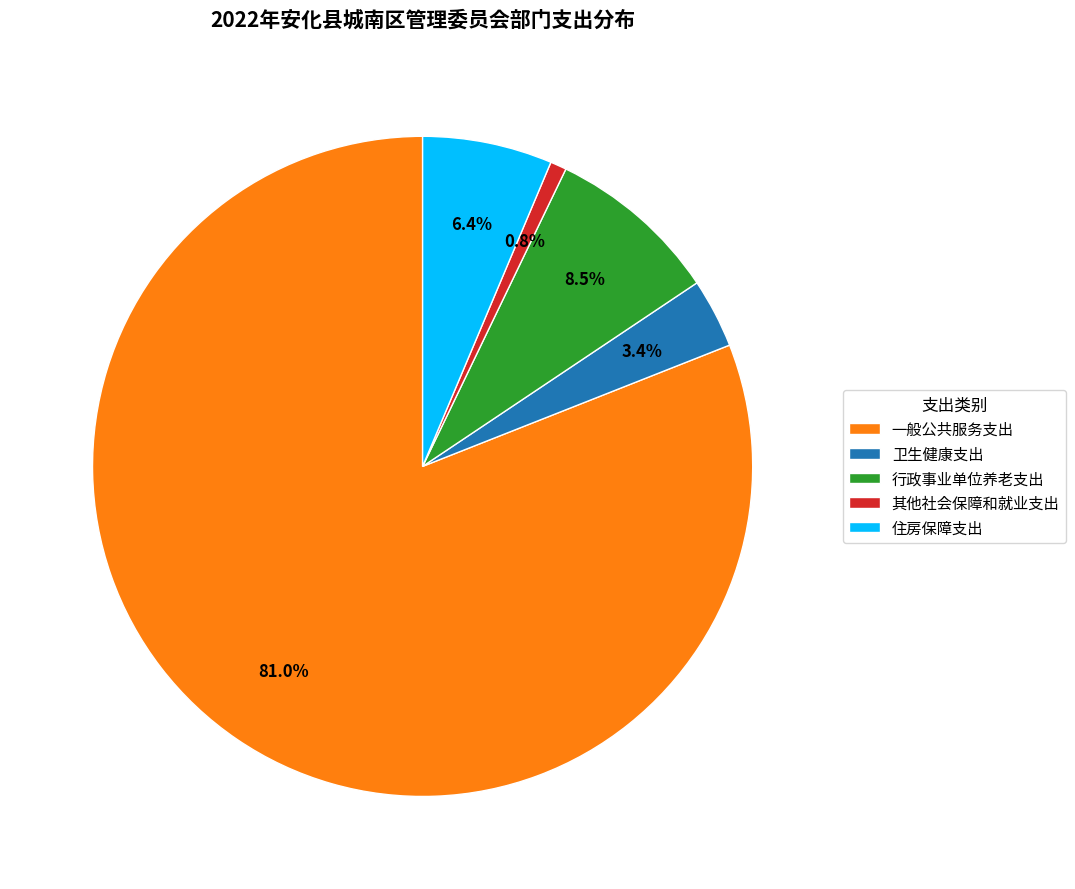

What percentage is NOT represented by 行政事业单位养老支出?

91.5%